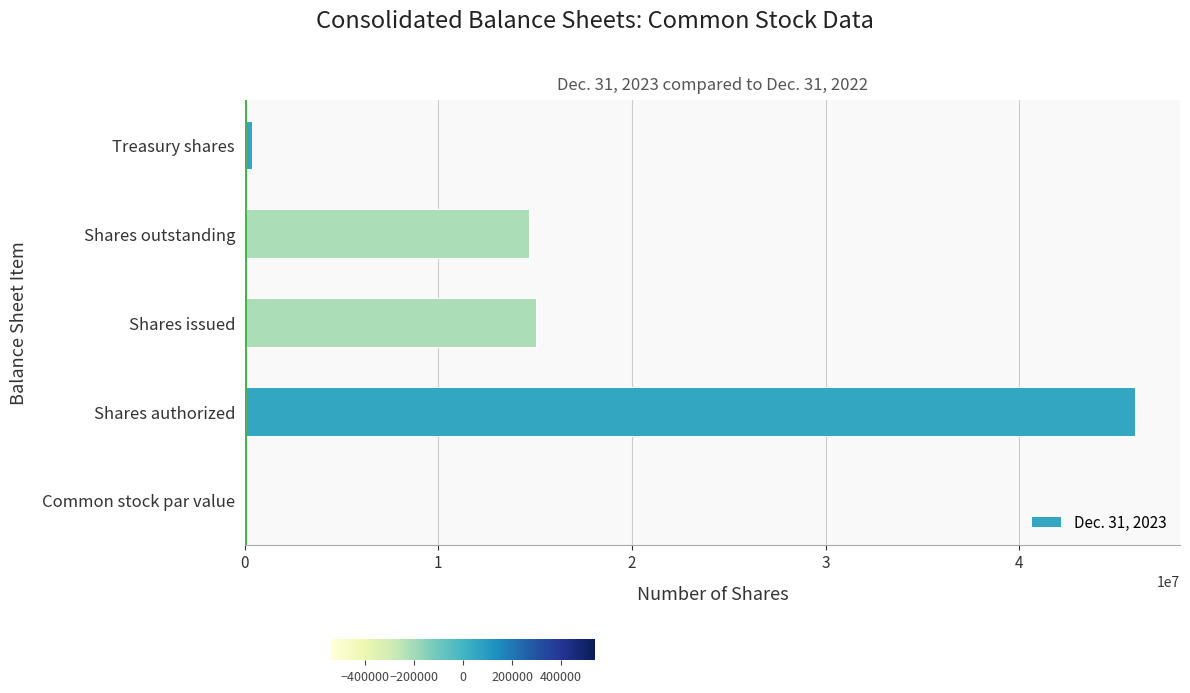

What is the change in value from Shares authorized to Shares outstanding?

-31319919